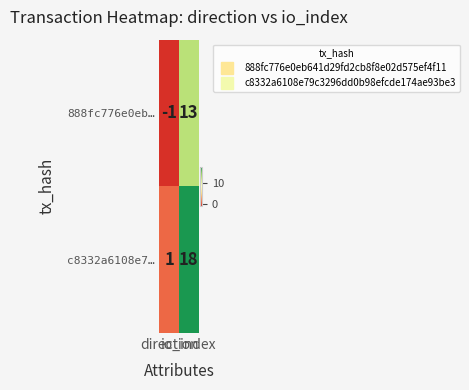

What is the average value of the c8332a6108e7… series?

10